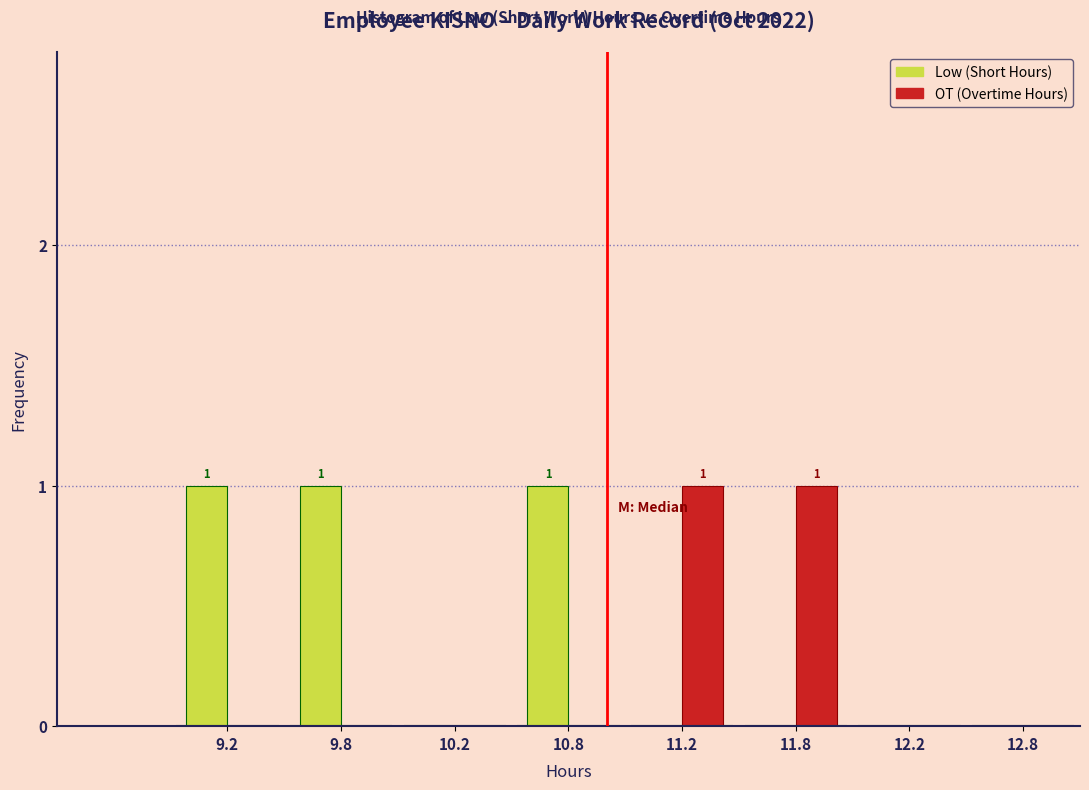

Reading left to right, transcribe all the data shown in this chart.

Low (Short Hours): 9.2=1	9.8=1	10.2=0	10.8=1	11.2=0	11.8=0	12.2=0	12.8=0
OT (Overtime Hours): 9.2=0	9.8=0	10.2=0	10.8=0	11.2=1	11.8=1	12.2=0	12.8=0